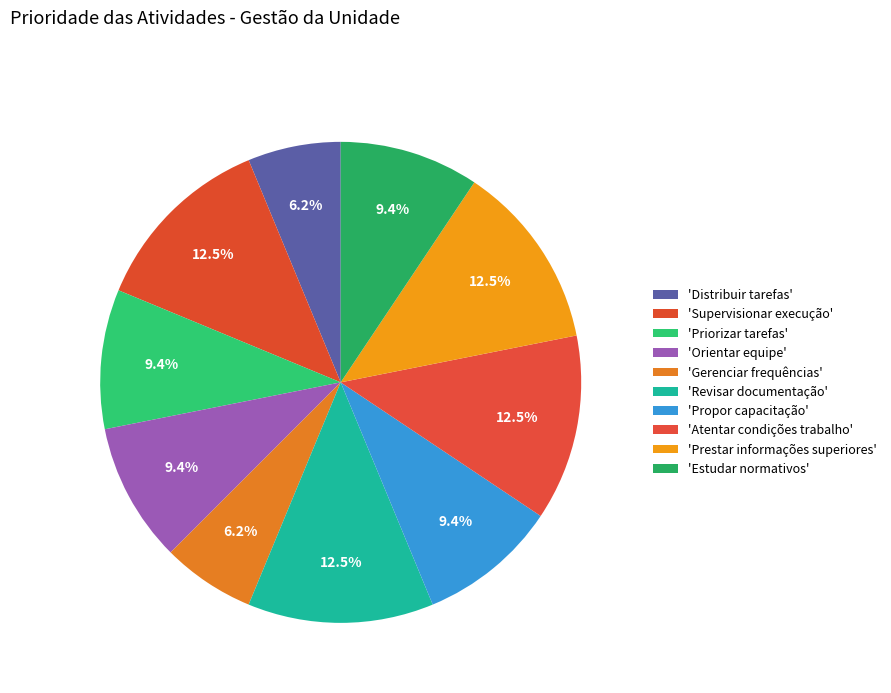

Rank the categories by value from highest to lowest.

Supervisionar execução, Revisar documentação, Atentar condições trabalho, Prestar informações superiores, Priorizar tarefas, Orientar equipe, Propor capacitação, Estudar normativos, Distribuir tarefas, Gerenciar frequências